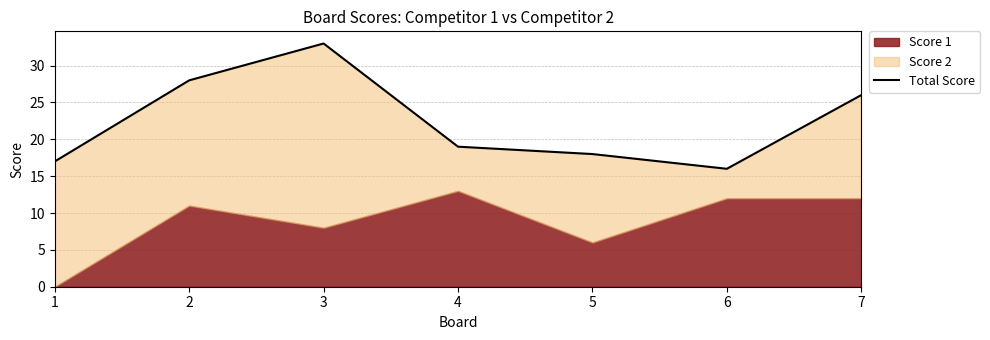

Does the chart display data point markers on the line(s)?

No